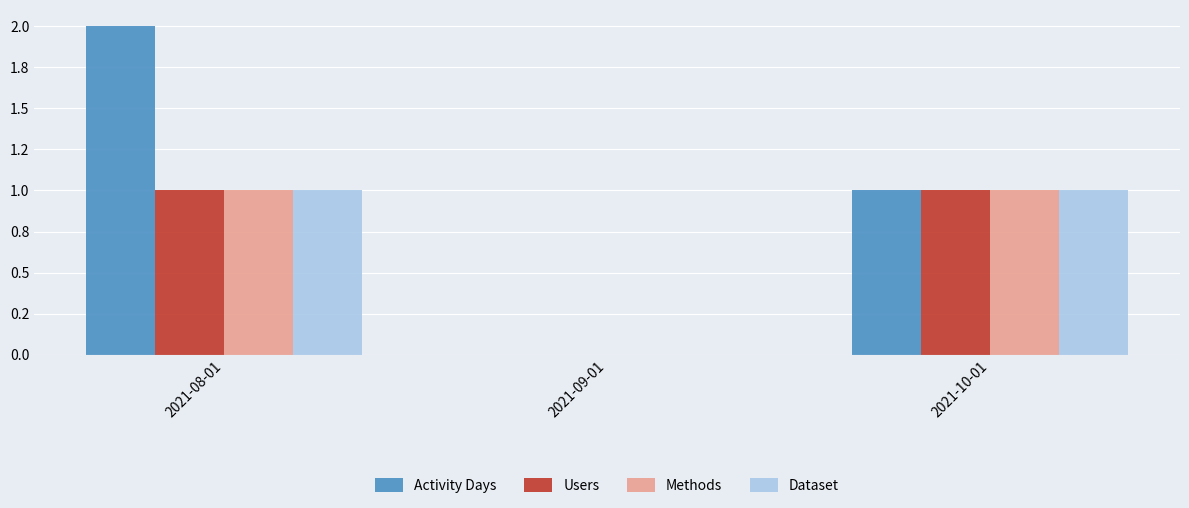

What is the sum of all Methods values?

2